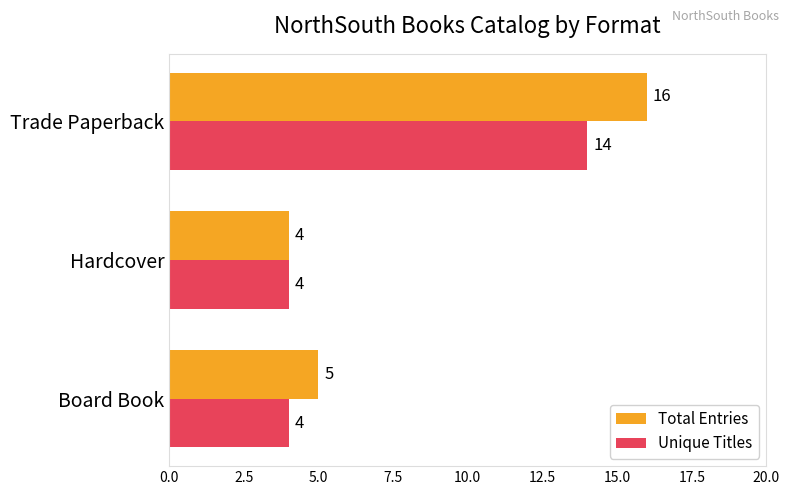

The Total Entries series shows 5 at Board Book. True or false?

True